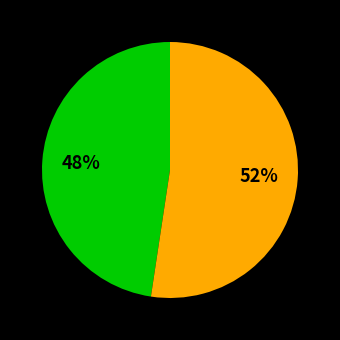

To the nearest percent, what is the average slice percentage?

50%